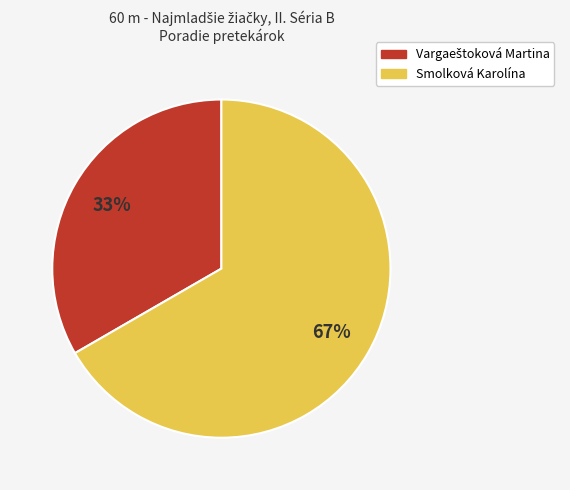

Which category accounts for the majority?

Smolková Karolína